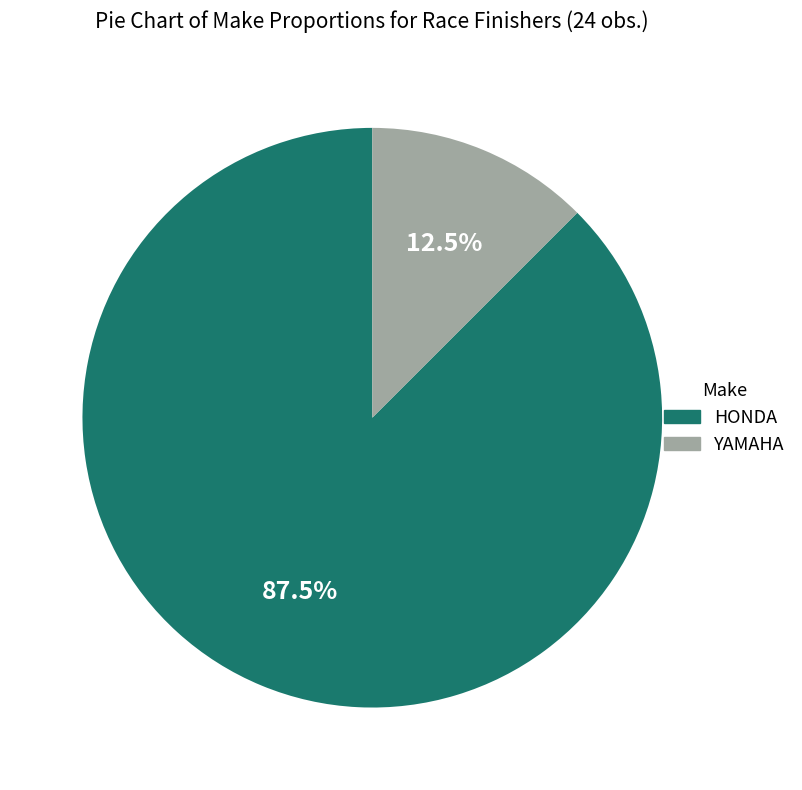

Combined, what portion of the pie is HONDA and YAMAHA?

100.0%